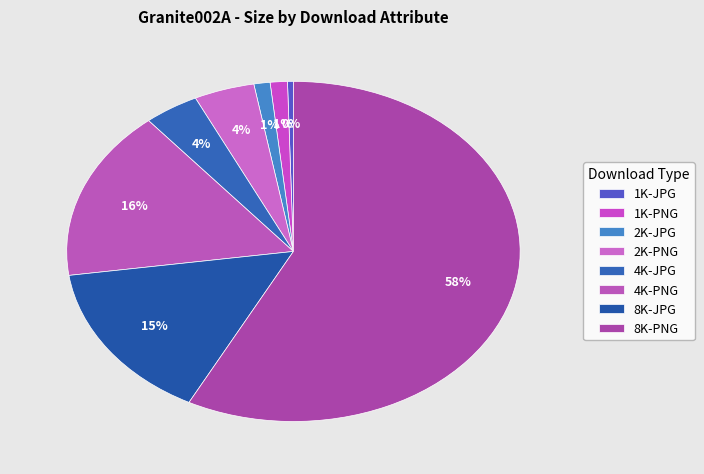

Count the number of slices in the pie.

8